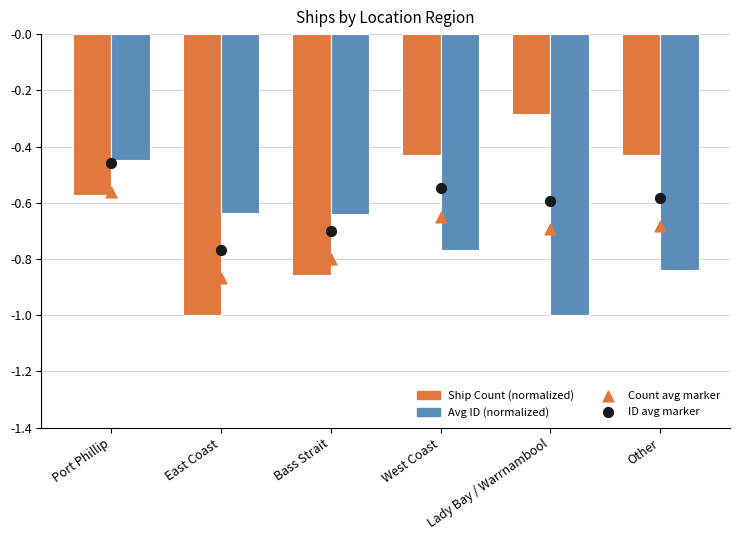

What are all the series names shown in the legend?

Ship Count (normalized), Avg ID (normalized), Count avg marker, ID avg marker